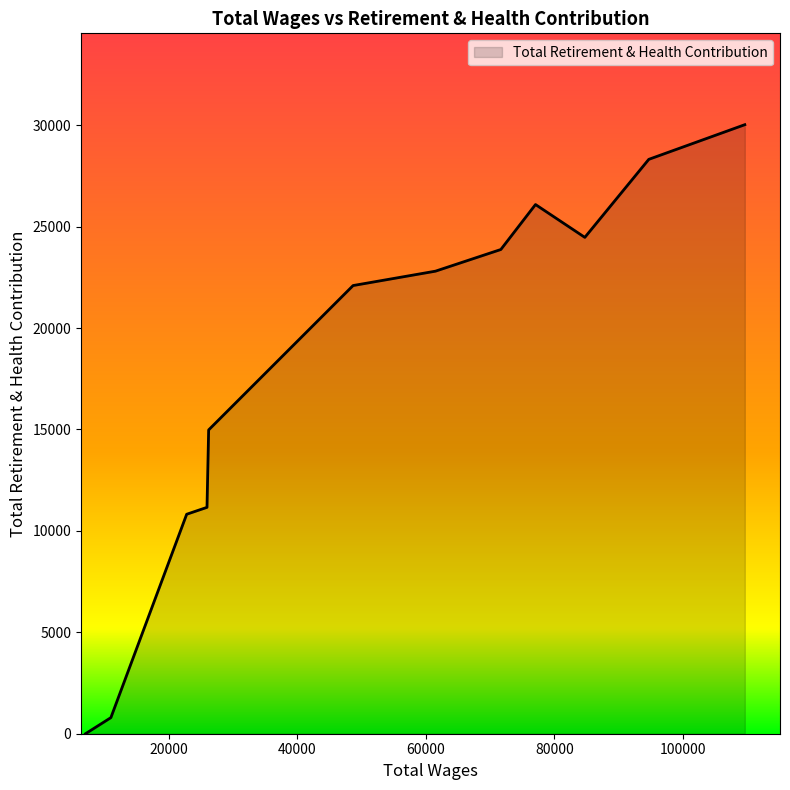

What is the maximum value shown in the chart?

30028